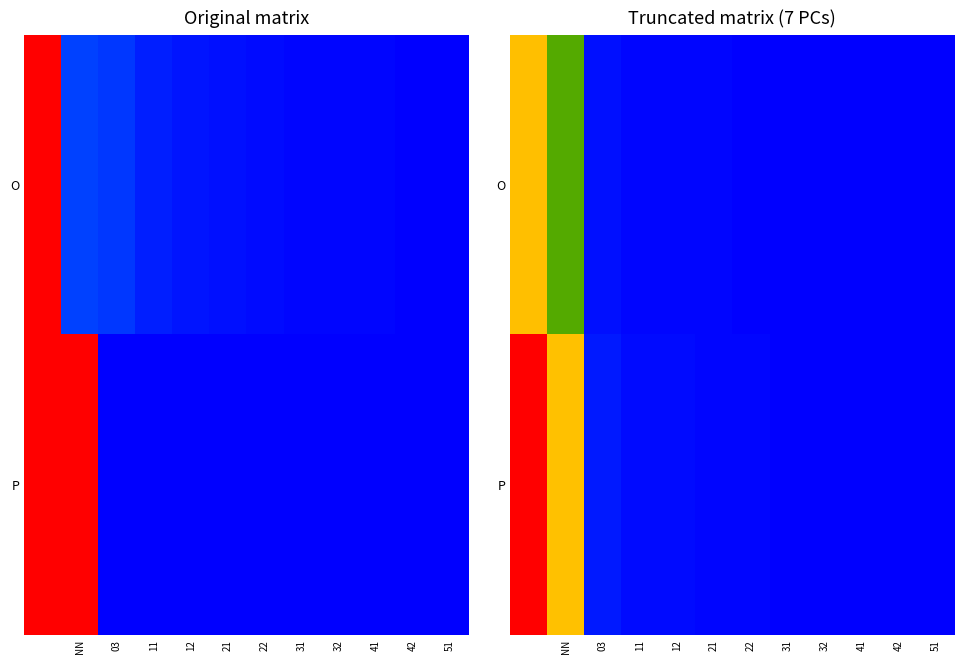

Rank the series at NN from highest to lowest value.

P, O